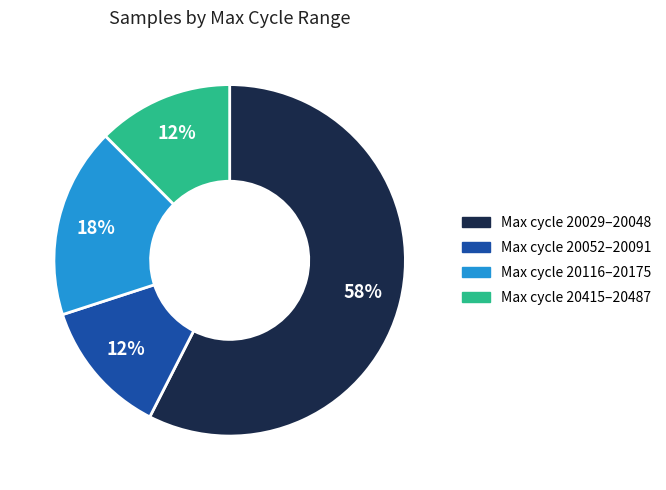

Which has a higher value, Max cycle 20116–20175 or Max cycle 20029–20048?

Max cycle 20029–20048